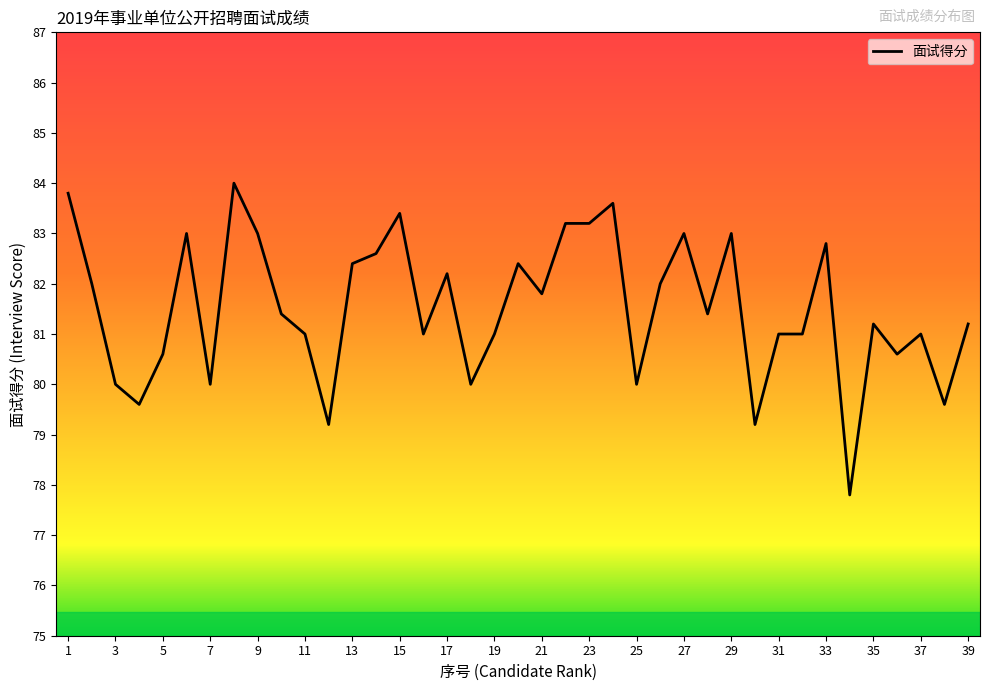

How many series are shown in this chart?

1